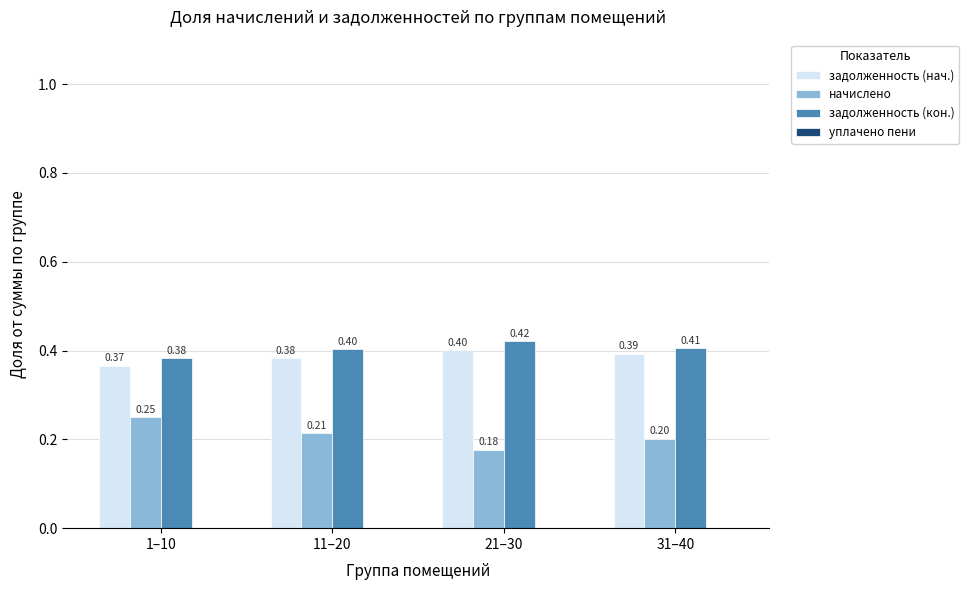

Read the начислено value at 21–30.

0.2